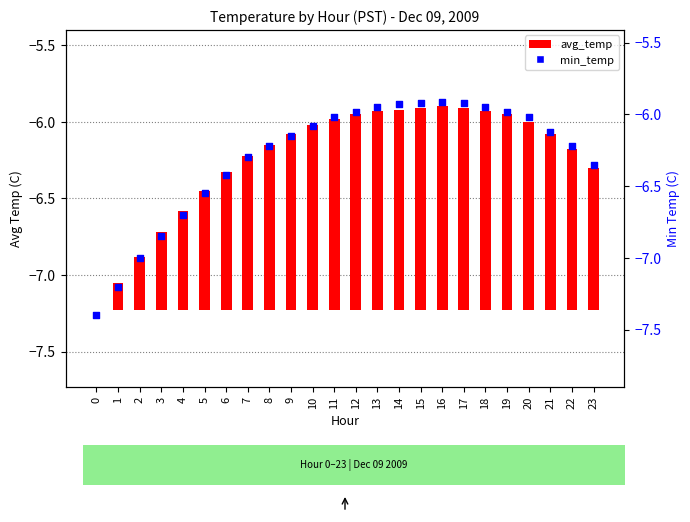

At which category is the sum across all series the highest?

16